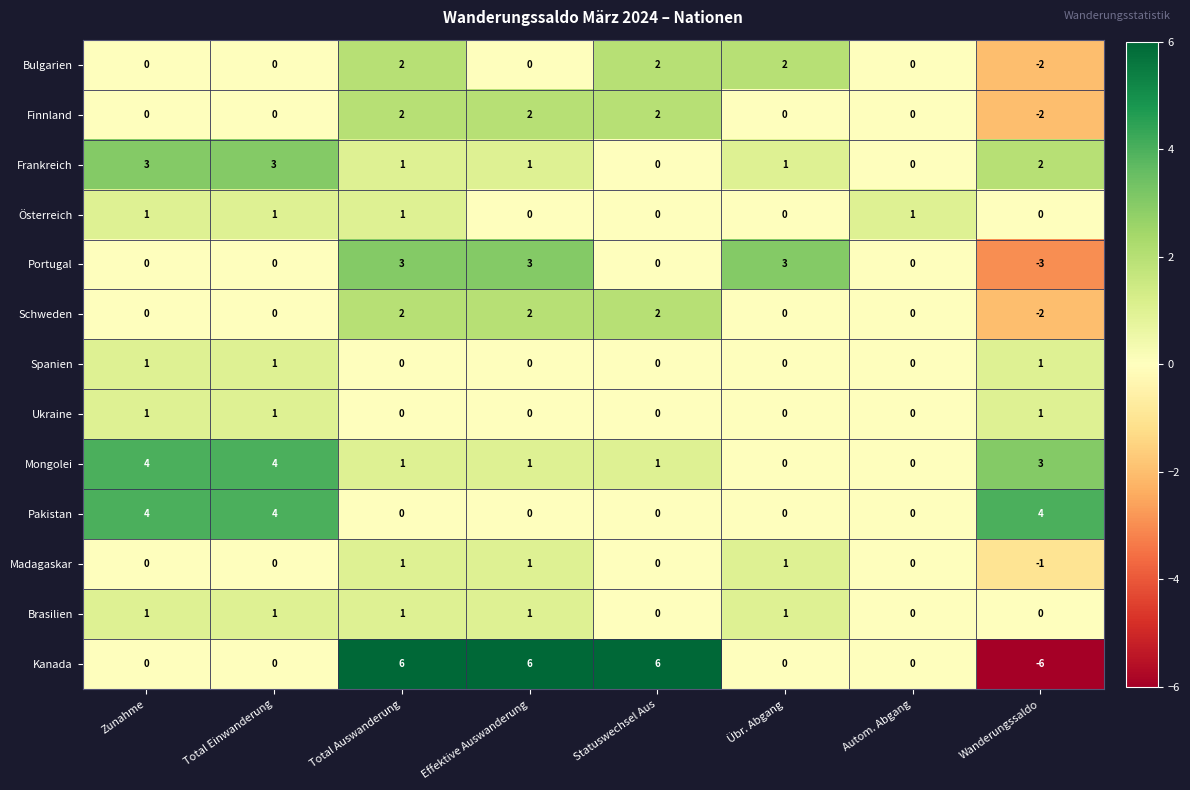

What is the difference between the second highest and minimum values in the Frankreich series?

3